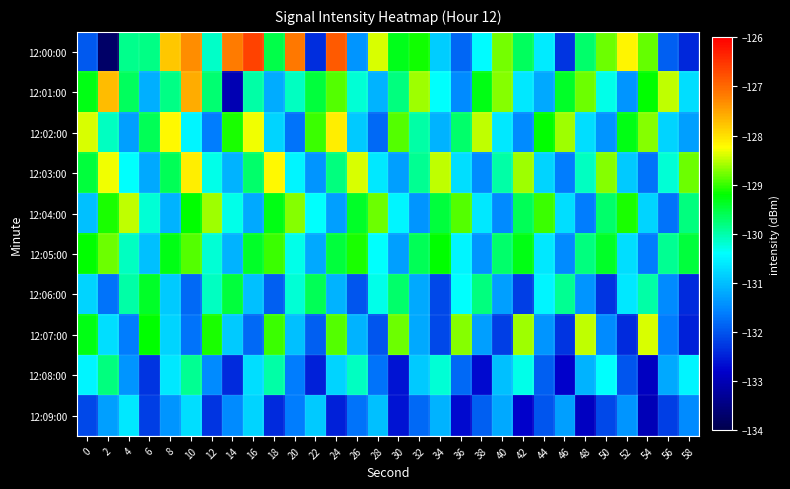

Reading left to right, what are all the values shown in this chart?

12:00:00: 0=-131.9	2=-133.7	4=-129.9	6=-129.8	8=-127.8	10=-127.3	12=-130.1	14=-127.2	16=-126.6	18=-129.5	20=-127.1	22=-132.4	24=-126.9	26=-131.4	28=-128.4	30=-129.3	32=-129.1	34=-130.9	36=-131.8	38=-130.4	40=-128.8	42=-129.6	44=-130.6	46=-132.3	48=-129.7	50=-128.8	52=-128.2	54=-128.8	56=-131.9	58=-132.4
12:01:00: 0=-129.3	2=-127.7	4=-129.6	6=-131.1	8=-129.8	10=-127.6	12=-129.7	14=-133.0	16=-130.0	18=-131.2	20=-130.1	22=-129.5	24=-128.9	26=-130.2	28=-131.1	30=-129.8	32=-128.6	34=-130.4	36=-131.5	38=-129.3	40=-128.7	42=-130.6	44=-131.2	46=-129.4	48=-128.8	50=-130.3	52=-131.4	54=-129.2	56=-128.5	58=-130.7
12:02:00: 0=-128.4	2=-130.1	4=-131.3	6=-129.6	8=-128.2	10=-130.5	12=-131.6	14=-129.1	16=-128.3	18=-130.8	20=-131.7	22=-129.0	24=-128.1	26=-130.9	28=-131.8	30=-128.9	32=-130.0	34=-131.1	36=-129.7	38=-128.5	40=-130.6	42=-131.5	44=-129.2	46=-128.6	48=-130.7	50=-131.4	52=-129.3	54=-128.7	56=-130.8	58=-131.3
12:03:00: 0=-129.5	2=-128.3	4=-130.4	6=-131.2	8=-129.6	10=-128.1	12=-130.3	14=-131.1	16=-129.7	18=-128.2	20=-130.5	22=-131.4	24=-129.8	26=-128.4	28=-130.6	30=-131.3	32=-129.9	34=-128.5	36=-130.7	38=-131.5	40=-130.0	42=-128.6	44=-130.8	46=-131.6	48=-130.1	50=-128.7	52=-130.9	54=-131.7	56=-130.2	58=-128.8
12:04:00: 0=-131.0	2=-129.1	4=-128.5	6=-130.2	8=-131.1	10=-129.2	12=-128.6	14=-130.3	16=-131.2	18=-129.3	20=-128.7	22=-130.4	24=-131.3	26=-129.4	28=-128.8	30=-130.5	32=-131.4	34=-129.5	36=-128.9	38=-130.6	40=-131.5	42=-129.6	44=-129.0	46=-130.7	48=-131.6	50=-129.7	52=-129.1	54=-130.8	56=-131.7	58=-129.8
12:05:00: 0=-129.2	2=-128.8	4=-130.1	6=-131.0	8=-129.3	10=-128.9	12=-130.2	14=-131.1	16=-129.4	18=-129.0	20=-130.3	22=-131.2	24=-129.5	26=-129.1	28=-130.4	30=-131.3	32=-129.6	34=-129.2	36=-130.5	38=-131.4	40=-129.7	42=-129.3	44=-130.6	46=-131.5	48=-129.8	50=-129.4	52=-130.7	54=-131.6	56=-129.9	58=-129.5
12:06:00: 0=-130.8	2=-131.7	4=-130.0	6=-129.4	8=-130.9	10=-131.8	12=-130.1	14=-129.5	16=-131.0	18=-131.9	20=-130.2	22=-129.6	24=-131.1	26=-132.0	28=-130.3	30=-129.7	32=-131.2	34=-132.1	36=-130.4	38=-129.8	40=-131.3	42=-132.2	44=-130.5	46=-129.9	48=-131.4	50=-132.3	52=-130.6	54=-130.0	56=-131.5	58=-132.4
12:07:00: 0=-129.3	2=-130.7	4=-131.6	6=-129.2	8=-130.8	10=-131.7	12=-129.1	14=-130.9	16=-131.8	18=-129.0	20=-131.0	22=-131.9	24=-128.9	26=-131.1	28=-132.0	30=-128.8	32=-131.2	34=-132.1	36=-128.7	38=-131.3	40=-132.2	42=-128.6	44=-131.4	46=-132.3	48=-128.5	50=-131.5	52=-132.4	54=-128.4	56=-131.6	58=-132.5
12:08:00: 0=-130.5	2=-129.8	4=-131.4	6=-132.3	8=-130.6	10=-129.9	12=-131.5	14=-132.4	16=-130.7	18=-130.0	20=-131.6	22=-132.5	24=-130.8	26=-130.1	28=-131.7	30=-132.6	32=-130.9	34=-130.2	36=-131.8	38=-132.7	40=-131.0	42=-130.3	44=-131.9	46=-132.8	48=-131.1	50=-130.4	52=-132.0	54=-132.9	56=-131.2	58=-130.5
12:09:00: 0=-132.1	2=-131.3	4=-130.6	6=-132.2	8=-131.4	10=-130.7	12=-132.3	14=-131.5	16=-130.8	18=-132.4	20=-131.6	22=-130.9	24=-132.5	26=-131.7	28=-131.0	30=-132.6	32=-131.8	34=-131.1	36=-132.7	38=-131.9	40=-131.2	42=-132.8	44=-132.0	46=-131.3	48=-132.9	50=-132.1	52=-131.4	54=-133.0	56=-132.2	58=-131.5